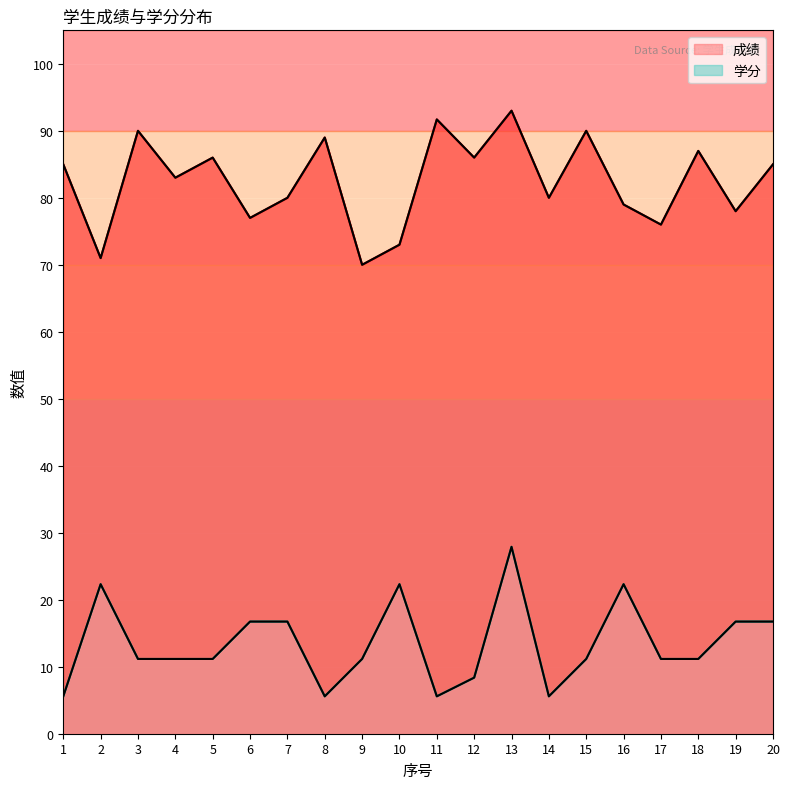

How many series are shown in this chart?

2